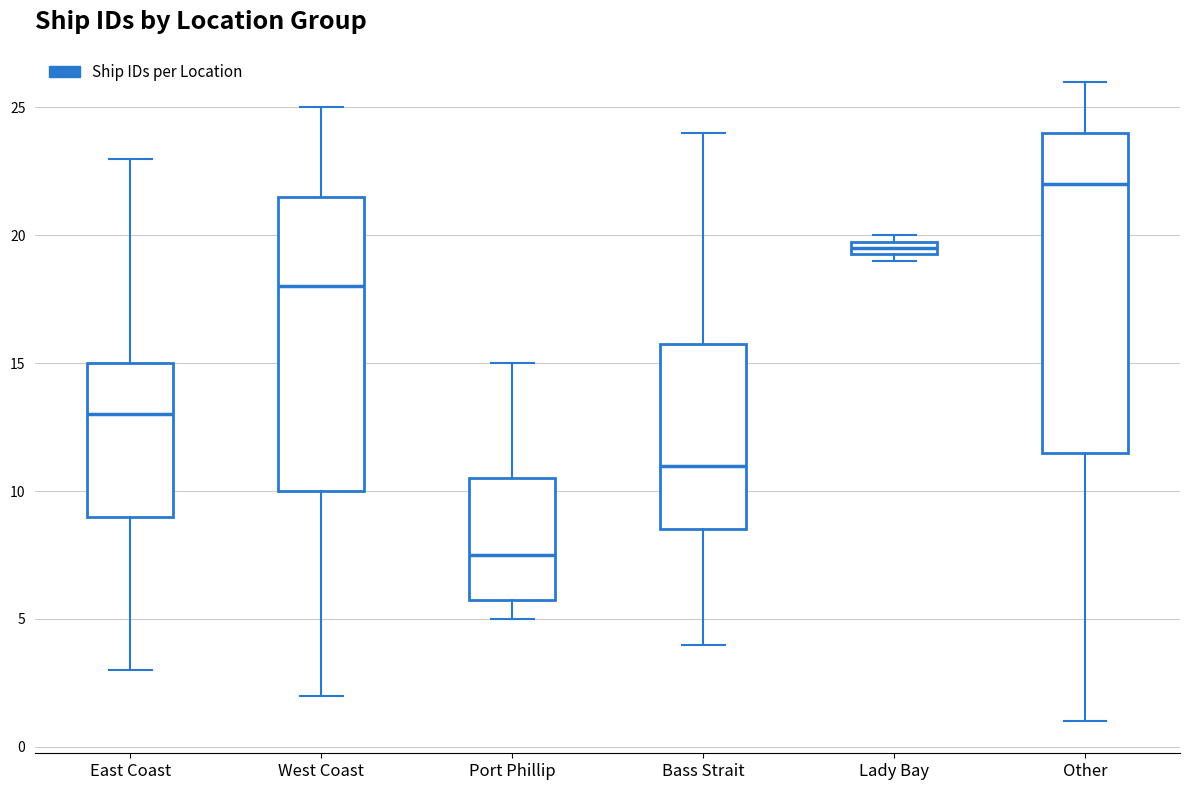

Which box has the lowest median line?

Port Phillip